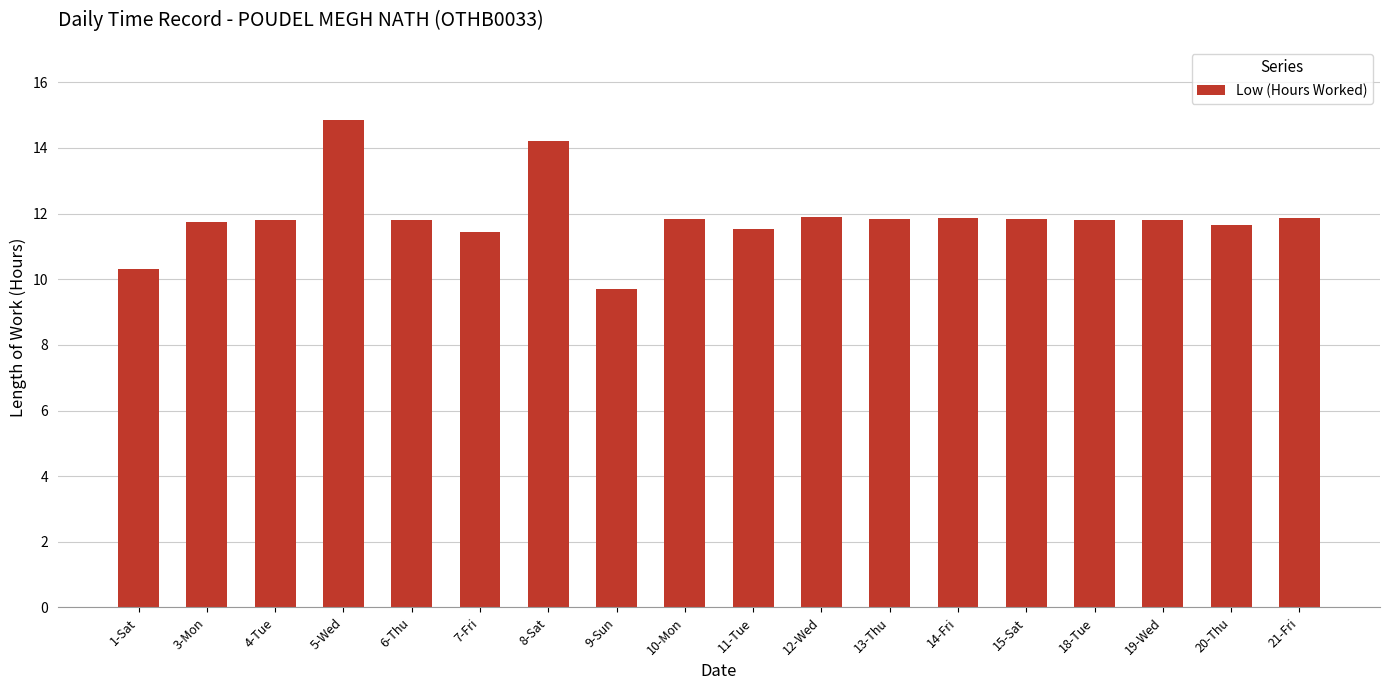

What is the difference between the maximum and minimum values?

5.2